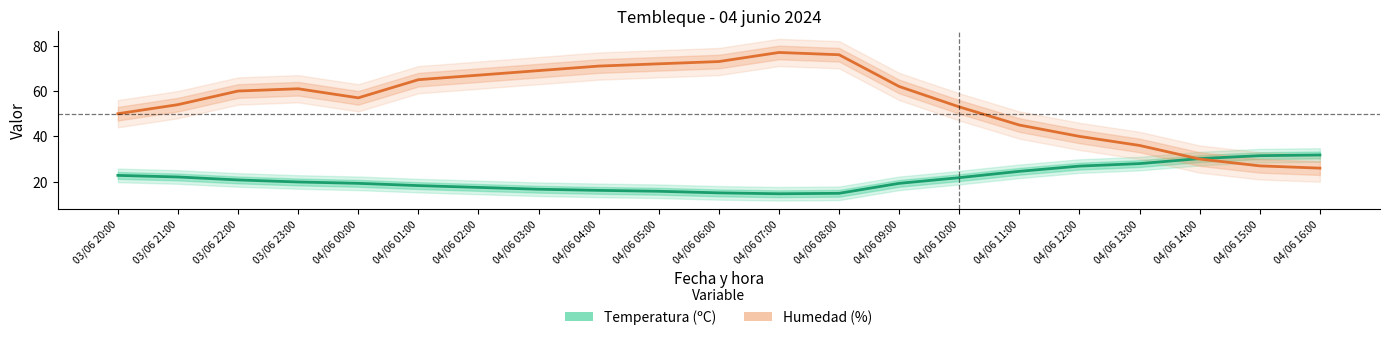

What is the greatest value displayed?

77.0